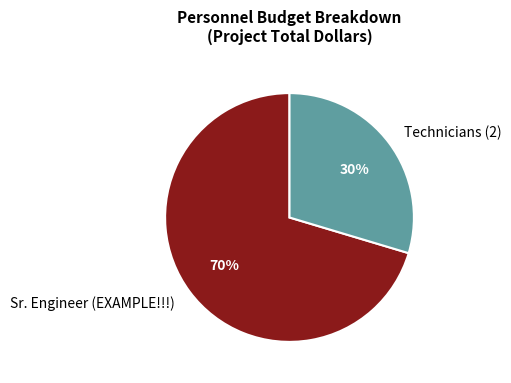

To the nearest percent, what percentage of the pie is Sr. Engineer (EXAMPLE!!!)?

70%